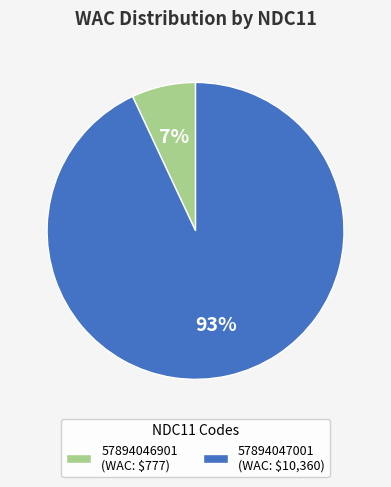

Count the number of slices in the pie.

2